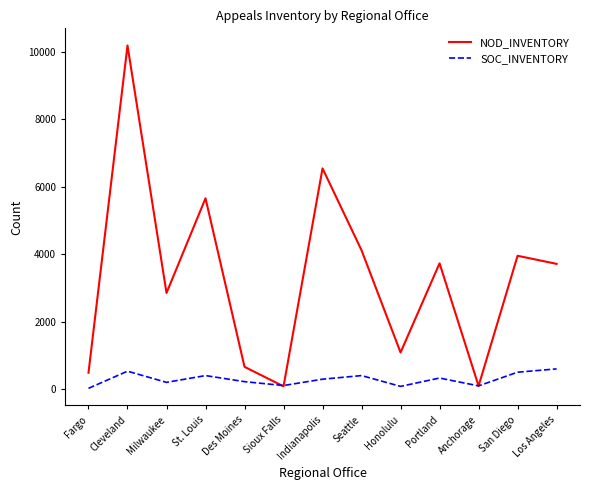

What is the difference between the maximum and minimum values in the SOC_INVENTORY series?

576